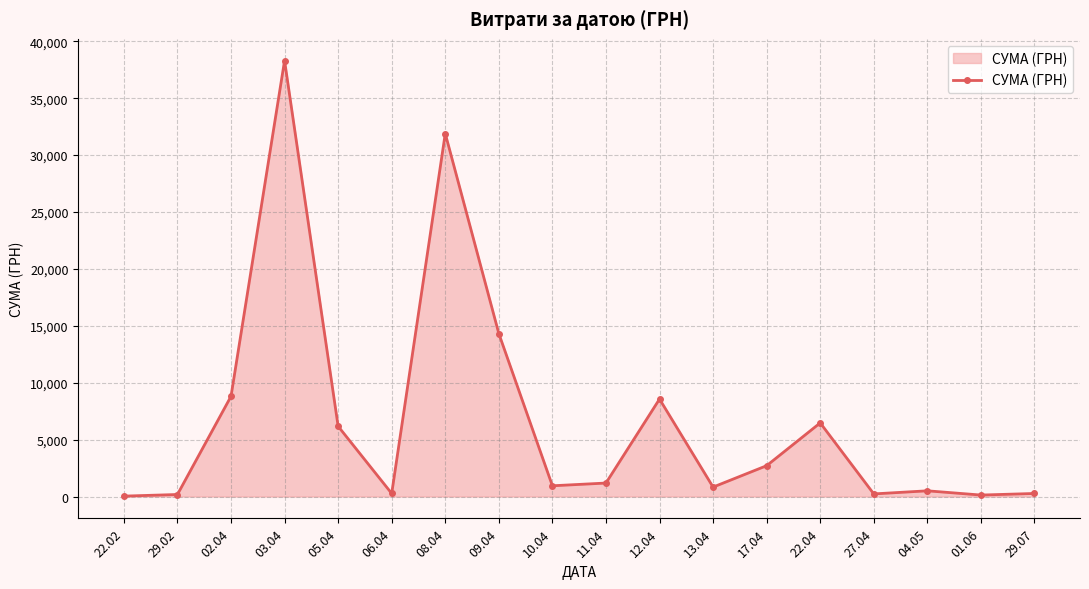

Which has a higher value, 27.04 or 11.04?

11.04